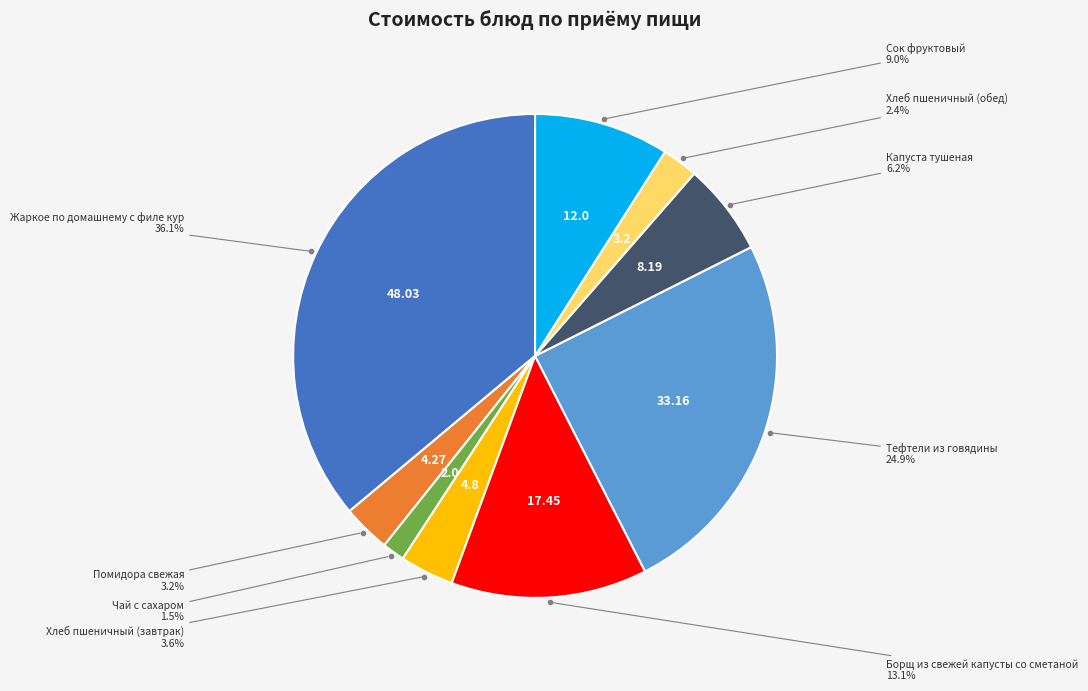

Is there a majority slice in this chart?

No